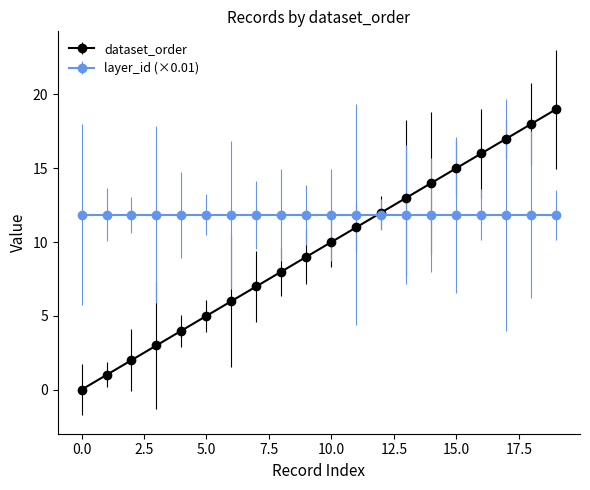

Which series has the widest spread of values?

dataset_order